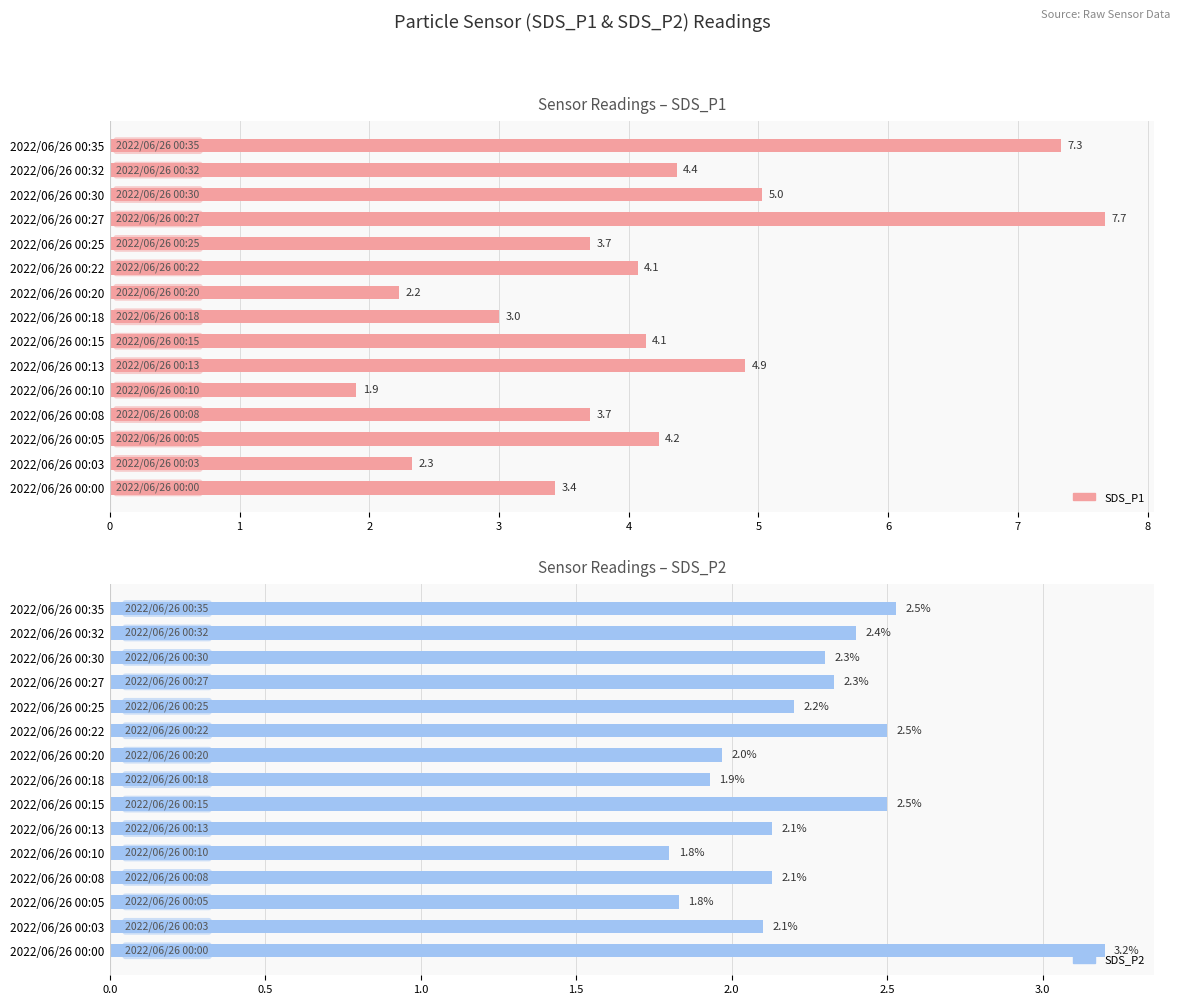

What are all the series names shown in the legend?

SDS_P1, SDS_P2